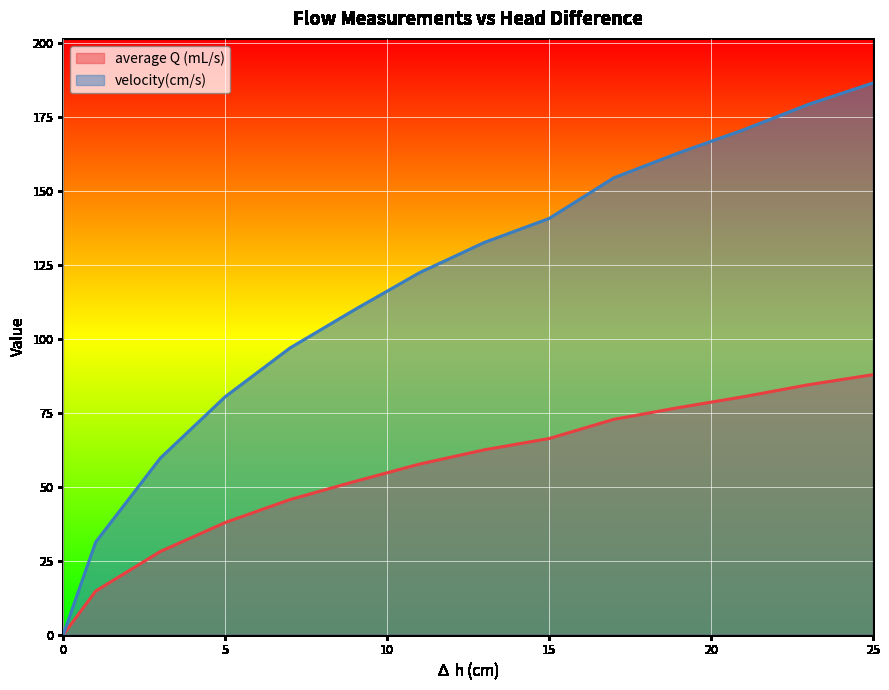

The velocity(cm/s) series shows 154.4 at 17. True or false?

True